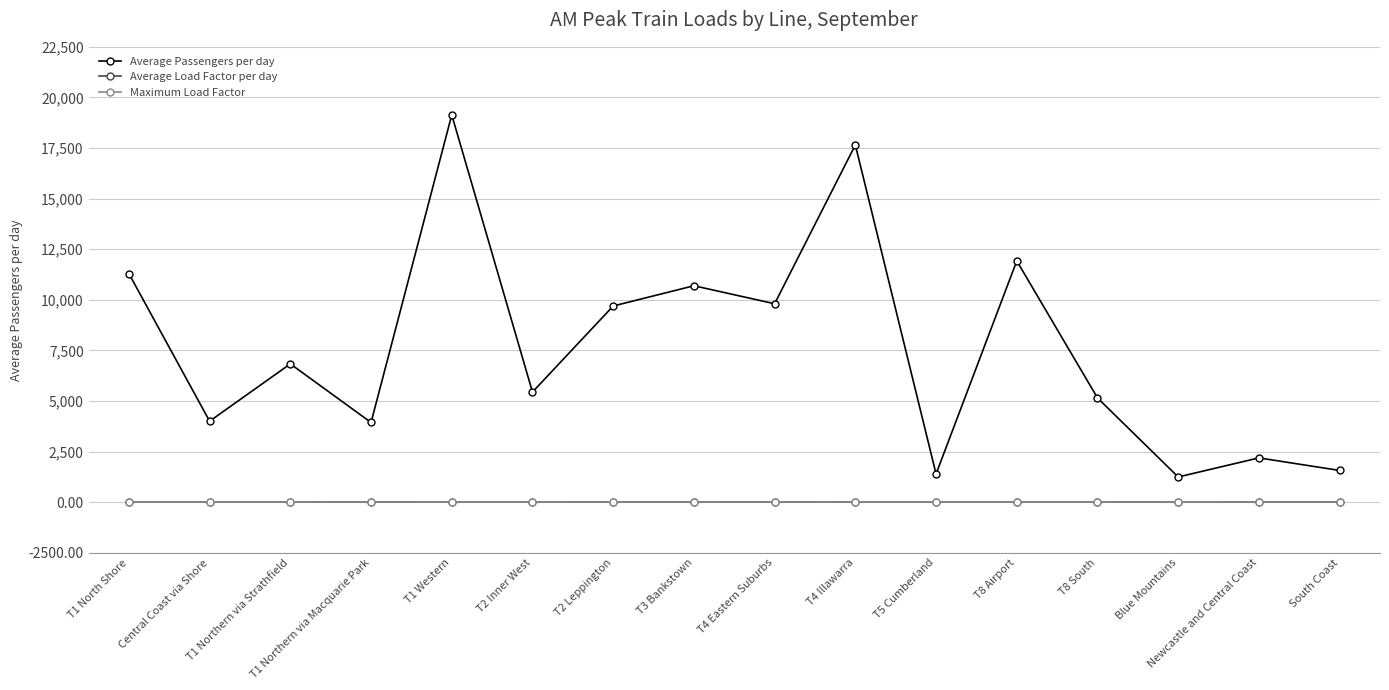

Does the chart display data point markers on the line(s)?

Yes